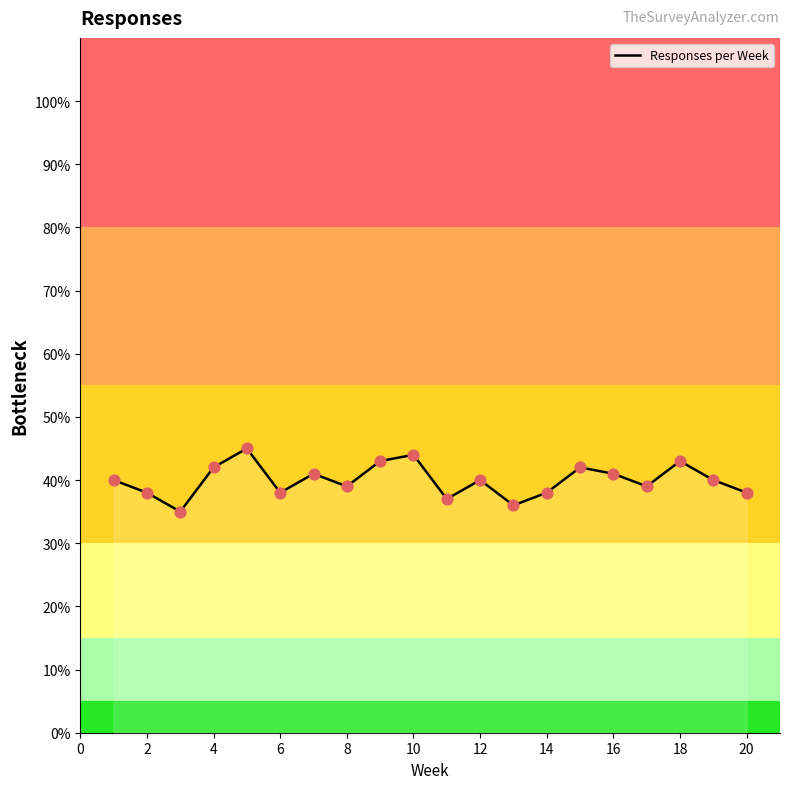

What is the greatest value displayed?

45